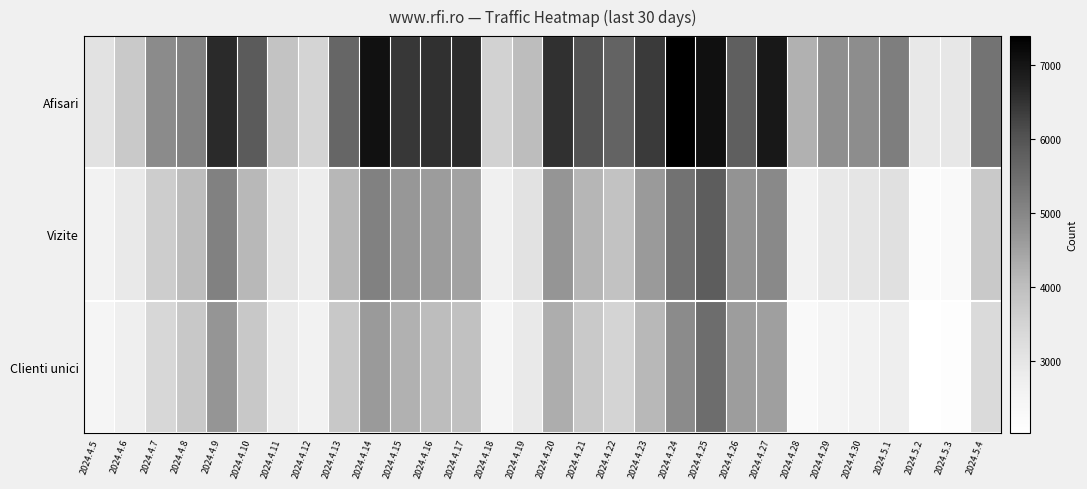

What is the spread (max minus min) of values at 2024.4.23?

2292